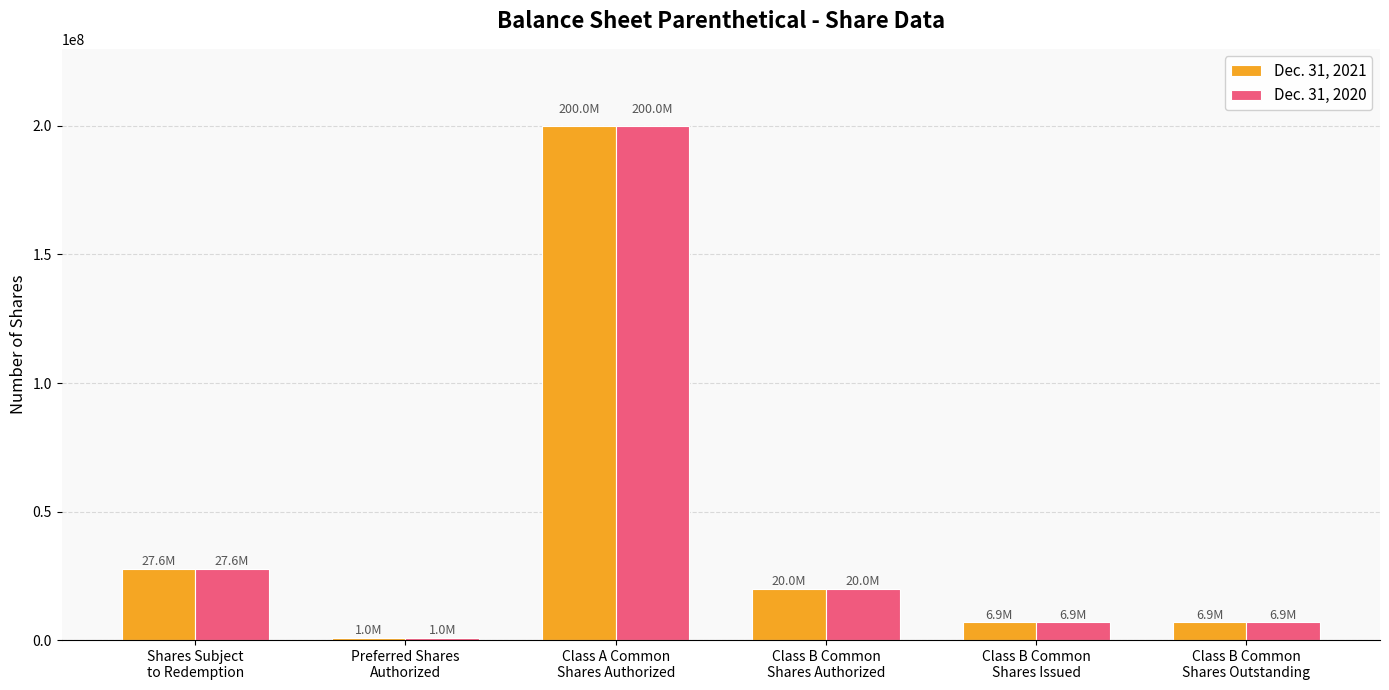

Where does the Dec. 31, 2020 series first go above 20000000?

Shares Subject
to Redemption